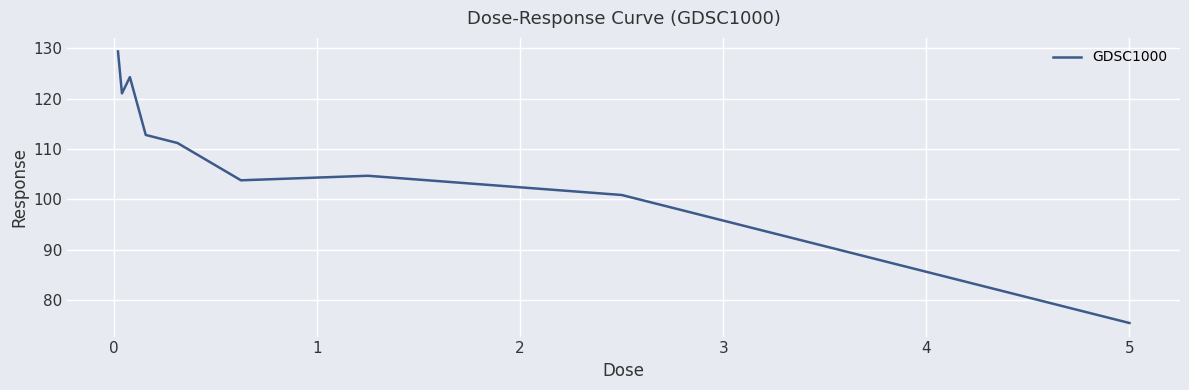

What is the difference between the maximum and minimum values?

53.9